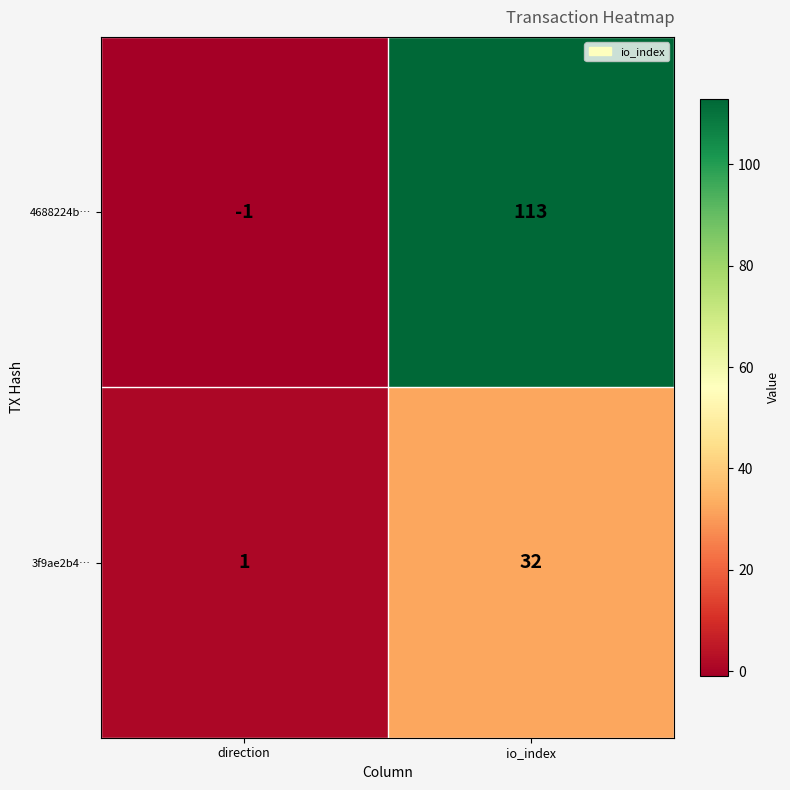

Which series has the widest spread of values?

4688224b…